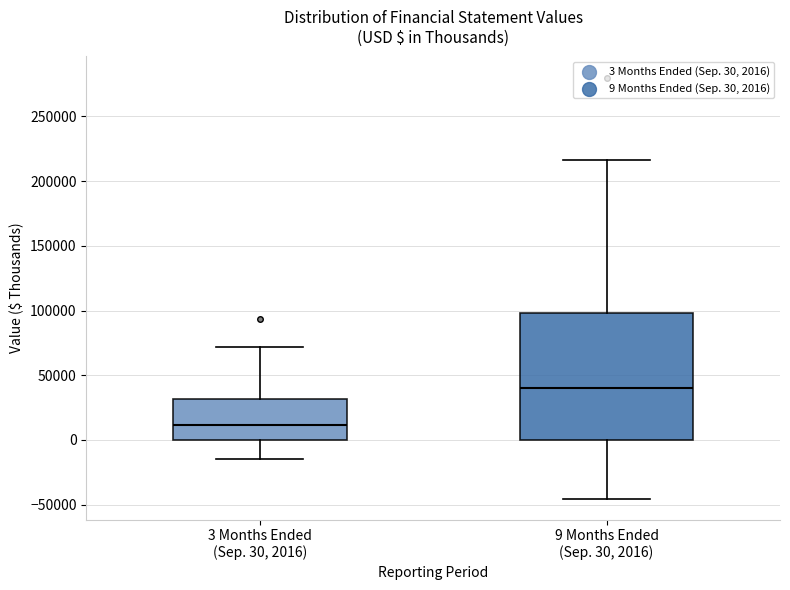

Where does the upper whisker of the box for 9 Months Ended (Sep. 30, 2016) end on the y-axis? The values are not printed on the chart, so give them approximately, as read against the axis.

215000